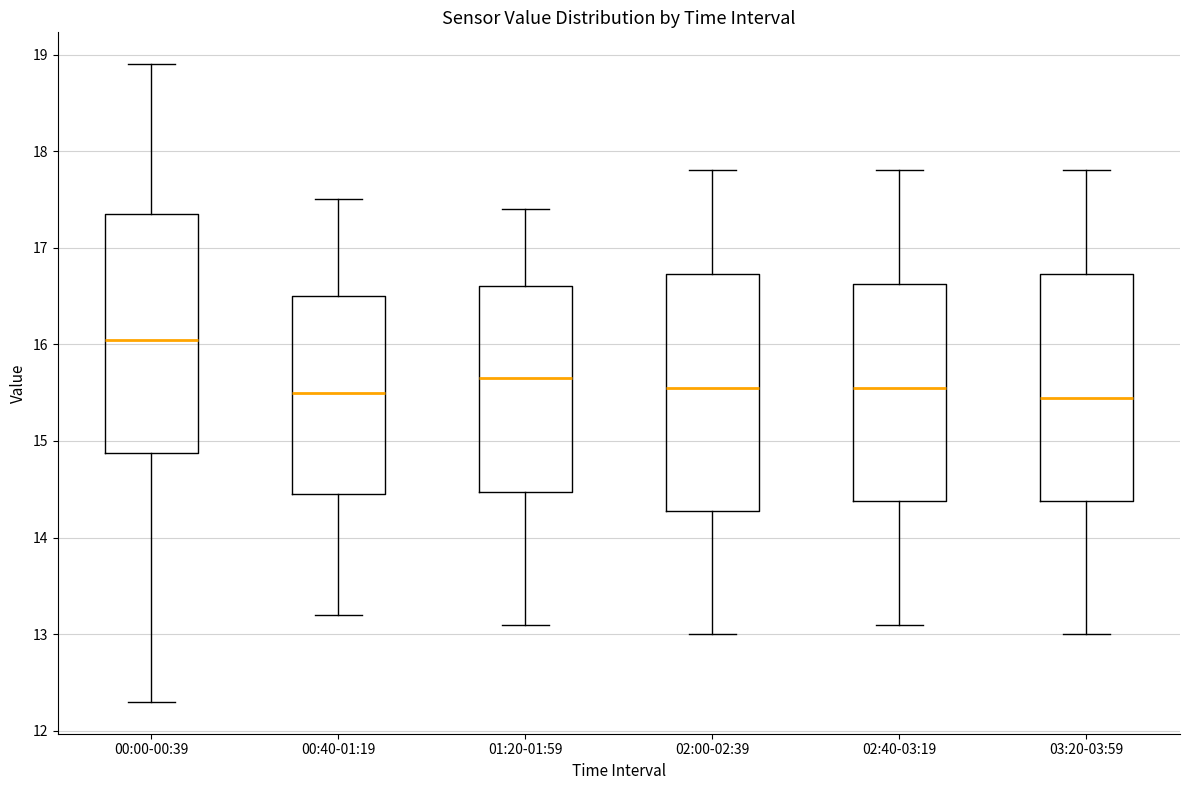

Reading left to right, transcribe this box plot: for each box, give where its median line is, the range the box spans, and where its two whiskers end, as read against the y-axis. The values are not printed on the chart, so give them approximately, as read against the axis.

00:00-00:39: median 16.1, box 14.9 to 17.4, whiskers 12.3 to 18.9
00:40-01:19: median 15.5, box 14.5 to 16.5, whiskers 13.2 to 17.5
01:20-01:59: median 15.7, box 14.5 to 16.6, whiskers 13.1 to 17.4
02:00-02:39: median 15.6, box 14.3 to 16.7, whiskers 13.0 to 17.8
02:40-03:19: median 15.6, box 14.4 to 16.6, whiskers 13.1 to 17.8
03:20-03:59: median 15.5, box 14.4 to 16.7, whiskers 13.0 to 17.8